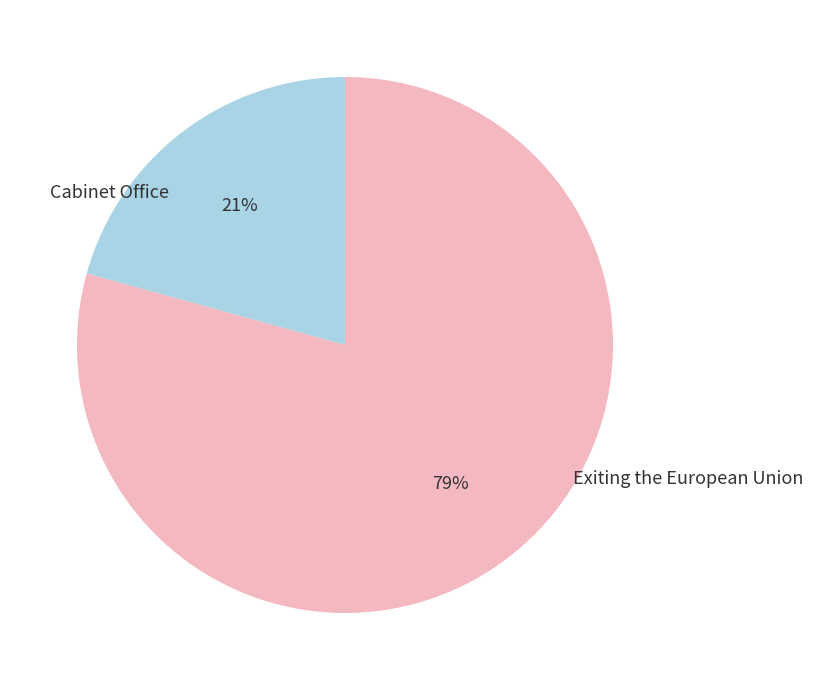

True or false: Exiting the European Union accounts for 79% of the total.

True